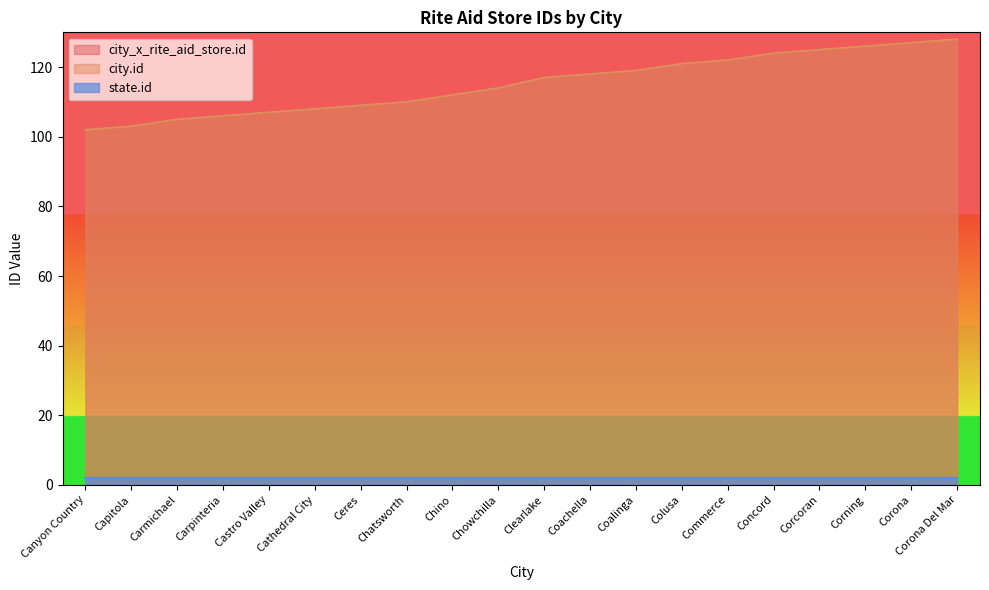

Is the value of city.id at Commerce greater than the value of city_x_rite_aid_store.id at Corona?

No